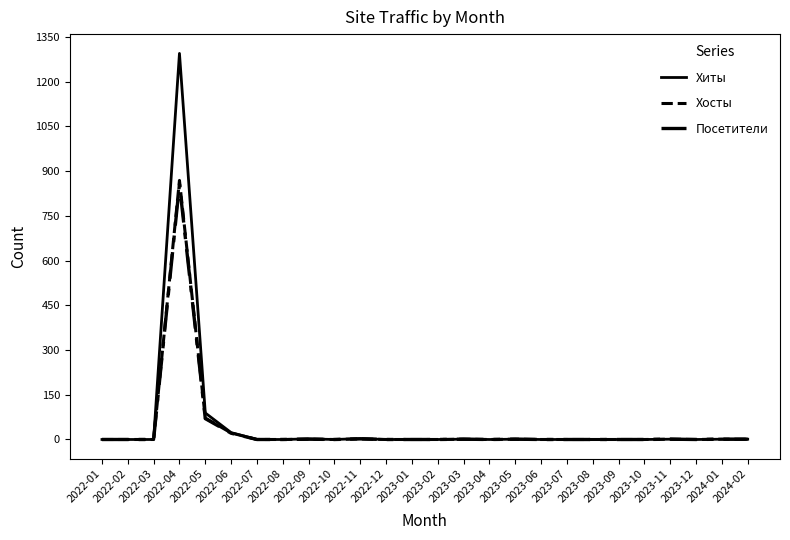

What is the difference between the highest and lowest values at 2022-05?

19